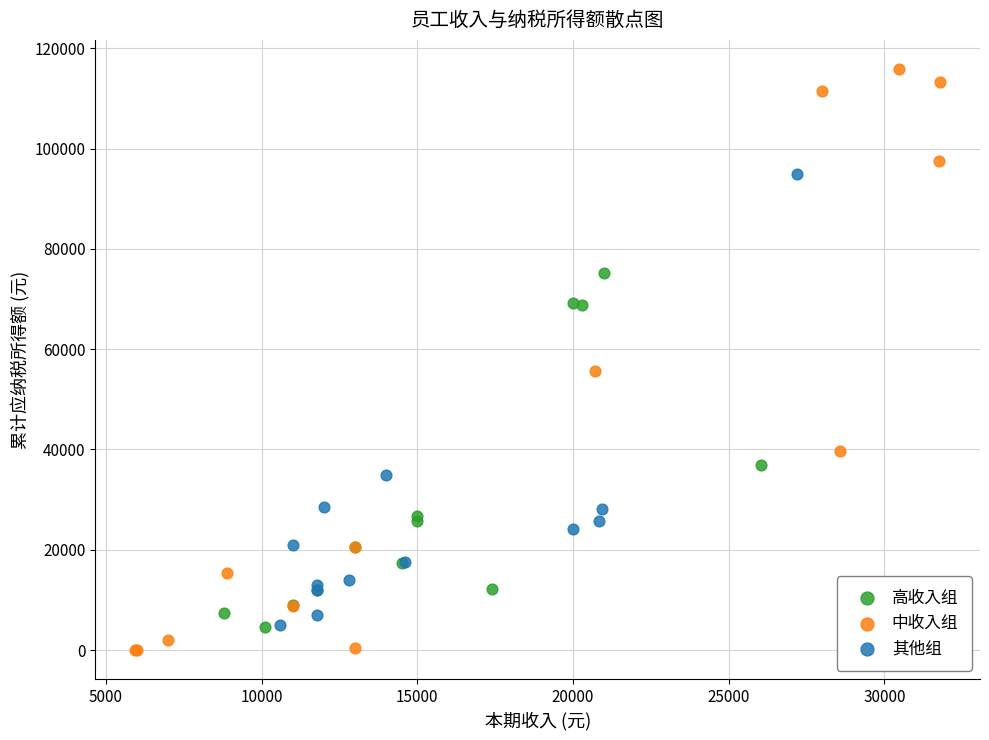

Which series reaches the maximum Y coordinate?

中收入组